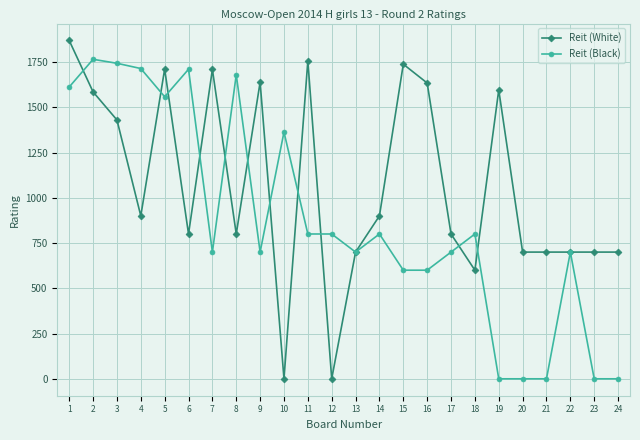

True or false: Reit (White) has more than 1 points higher than both neighbors.

True